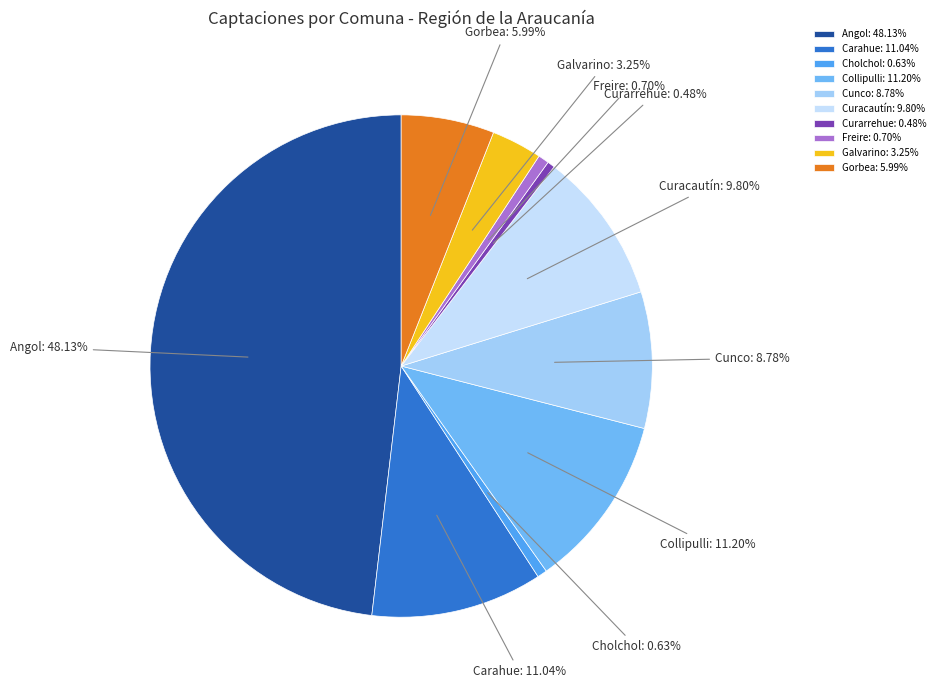

Does any single category account for the majority?

No